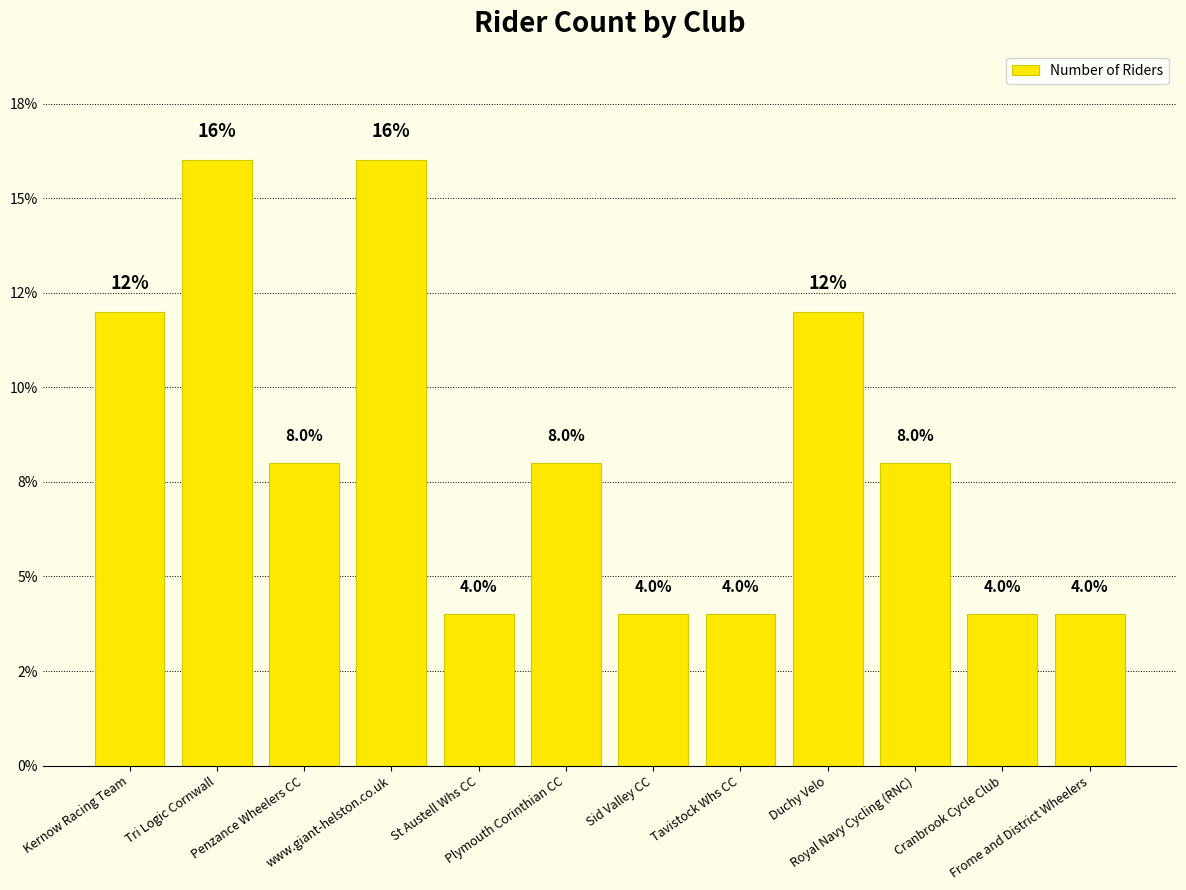

Read the value at Kernow Racing Team, to the nearest 5.

10